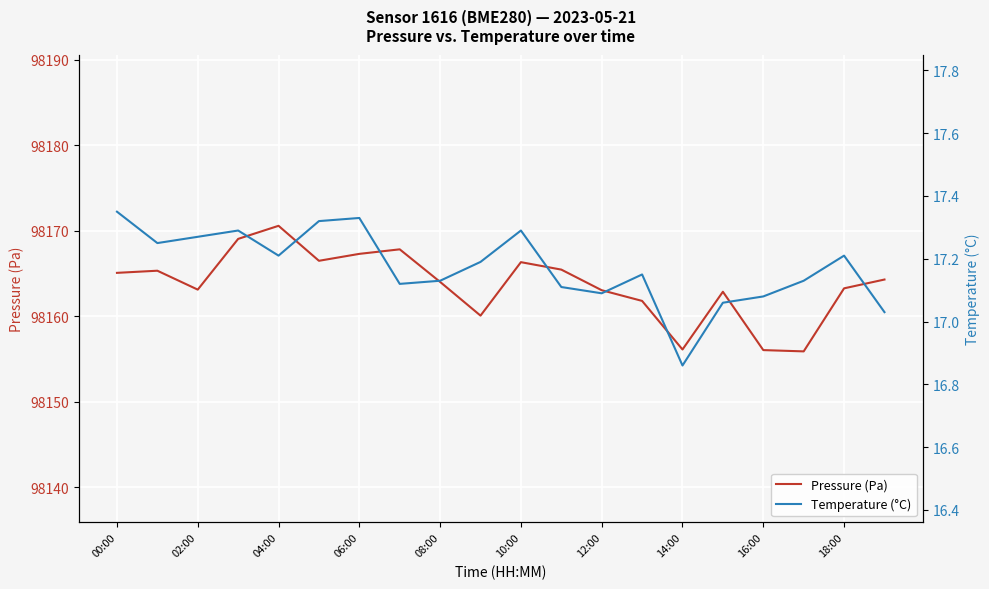

How many lines are shown in the chart?

2